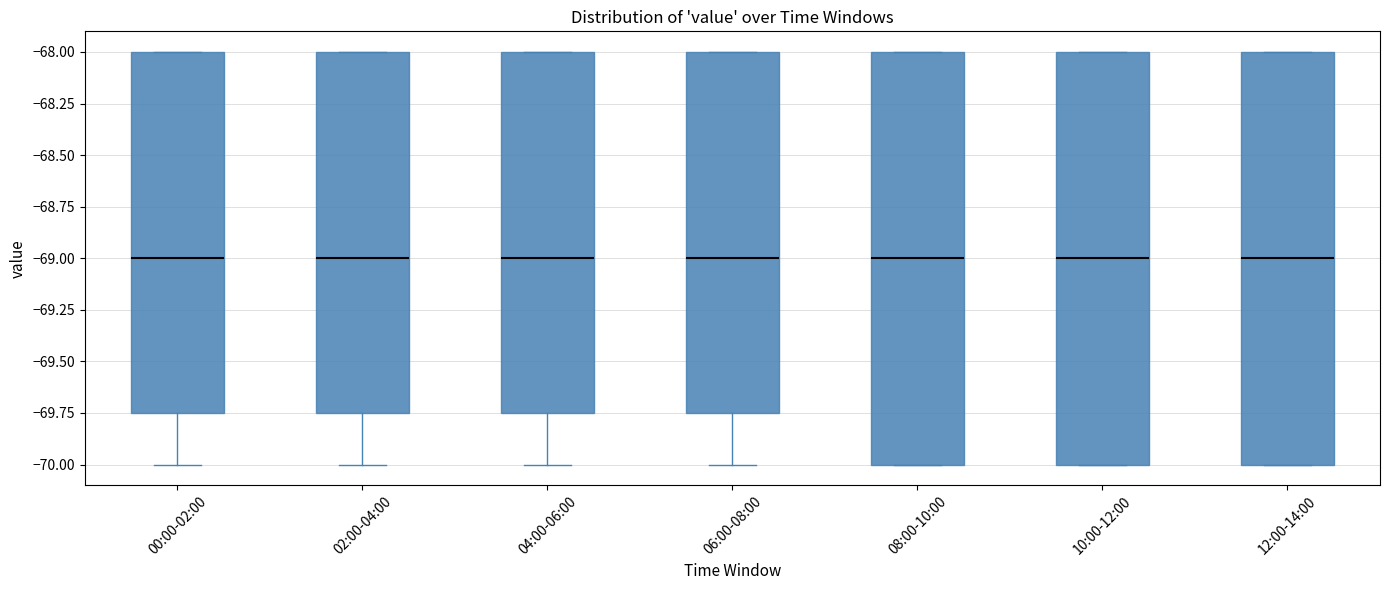

Reading left to right, read every box against the y-axis: the position of its median line, the range the box covers, and the ends of its whiskers. The values are not printed on the chart, so give them approximately, as read against the axis.

00:00-02:00: median -69.00, box -69.75 to -68.00, whiskers -70.00 to -68.00
02:00-04:00: median -69.00, box -69.75 to -68.00, whiskers -70.00 to -68.00
04:00-06:00: median -69.00, box -69.75 to -68.00, whiskers -70.00 to -68.00
06:00-08:00: median -69.00, box -69.75 to -68.00, whiskers -70.00 to -68.00
08:00-10:00: median -69.00, box -70.00 to -68.00, whiskers -70.00 to -68.00
10:00-12:00: median -69.00, box -70.00 to -68.00, whiskers -70.00 to -68.00
12:00-14:00: median -69.00, box -70.00 to -68.00, whiskers -70.00 to -68.00